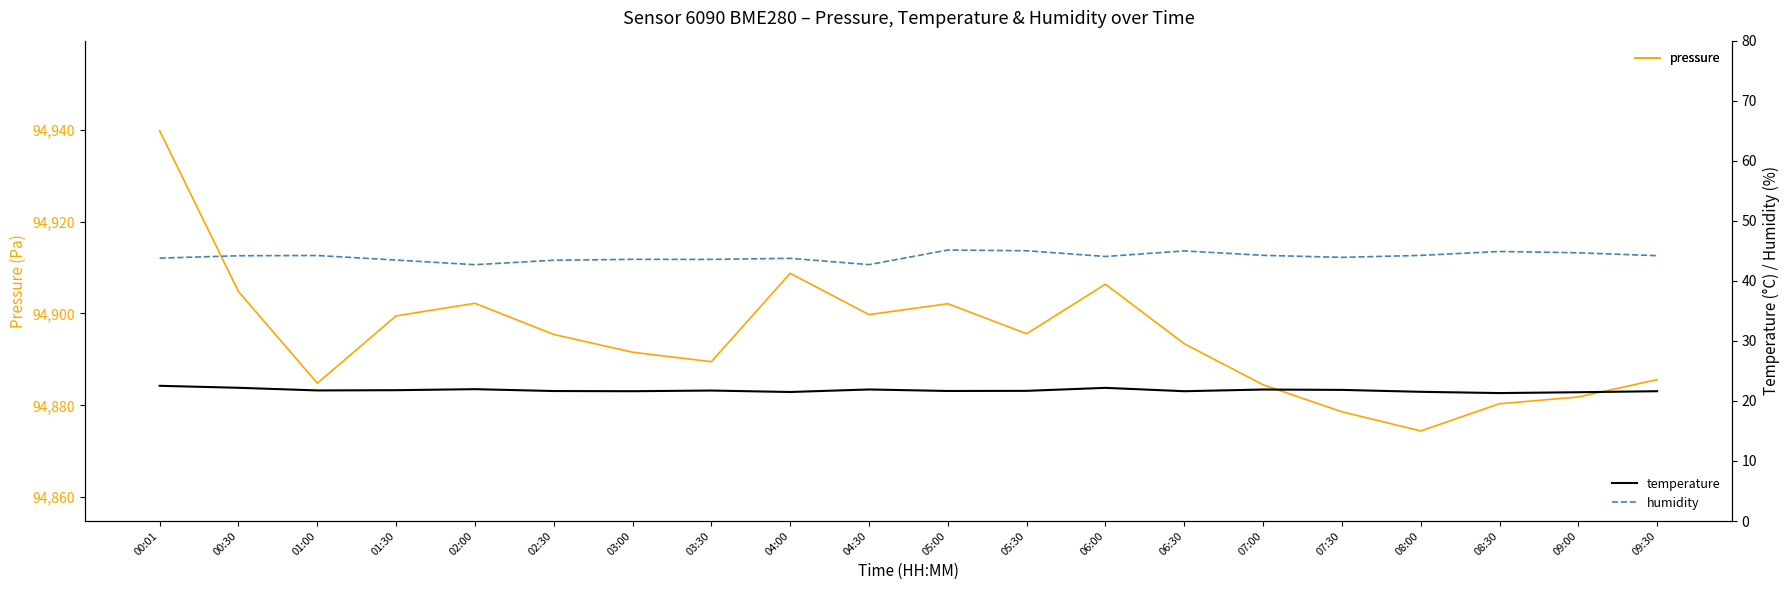

How many lines are shown in the chart?

3